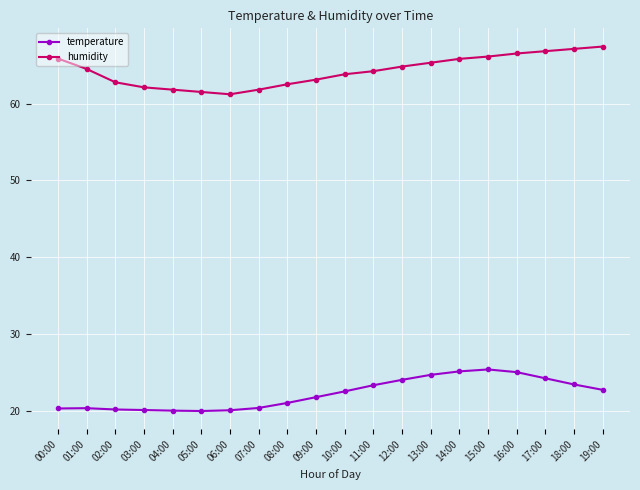

What position from the right is 03:00?

17